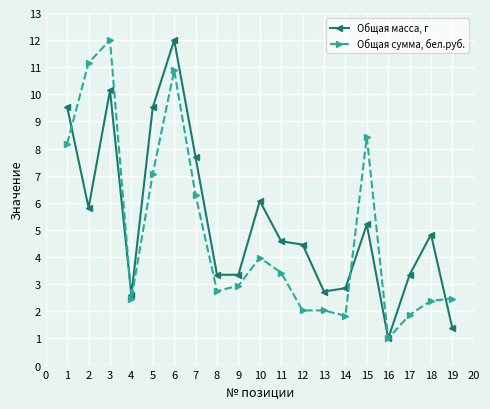

What is the difference between the second highest and second lowest values in the Общая масса, г series?

8.8